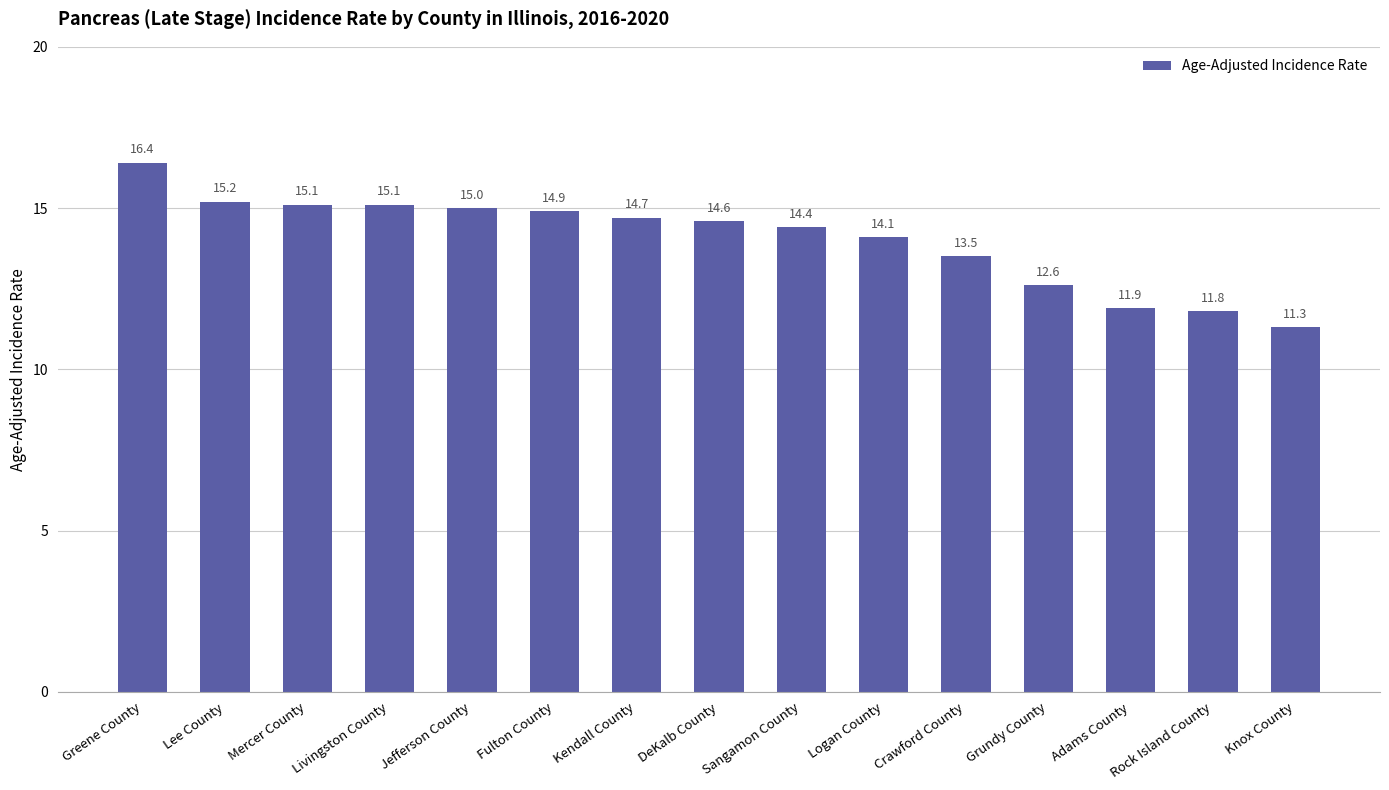

What position from the left is Lee County?

2